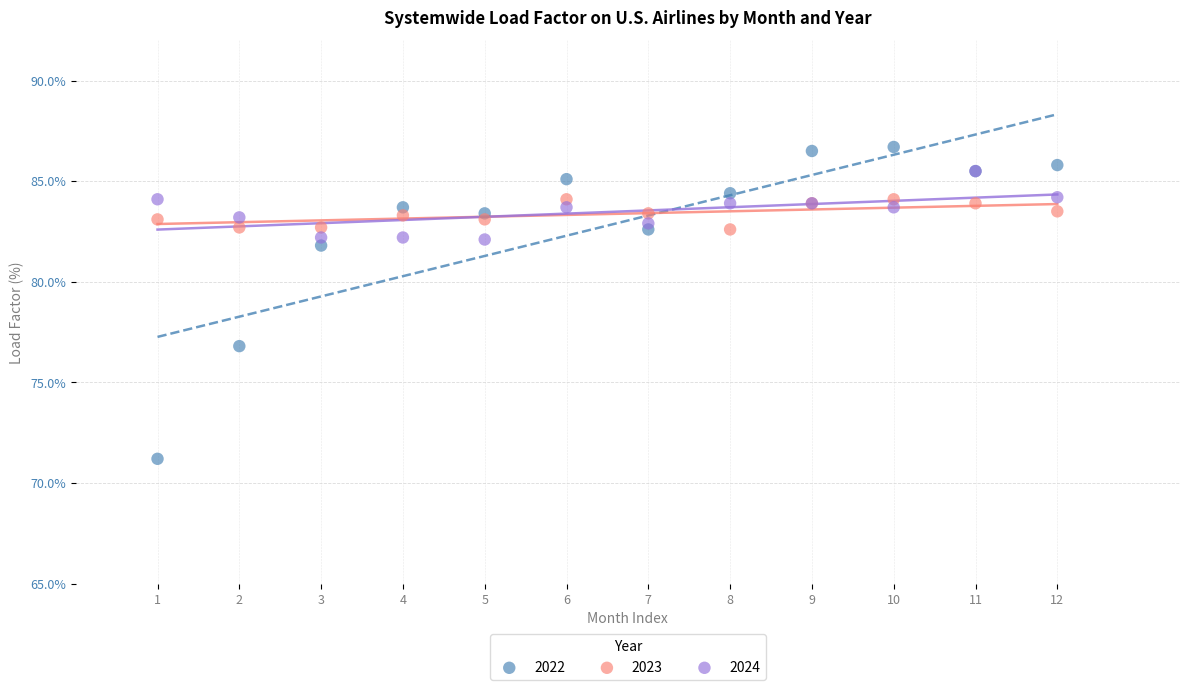

Across all series, what Y value is closest to 78?

76.8